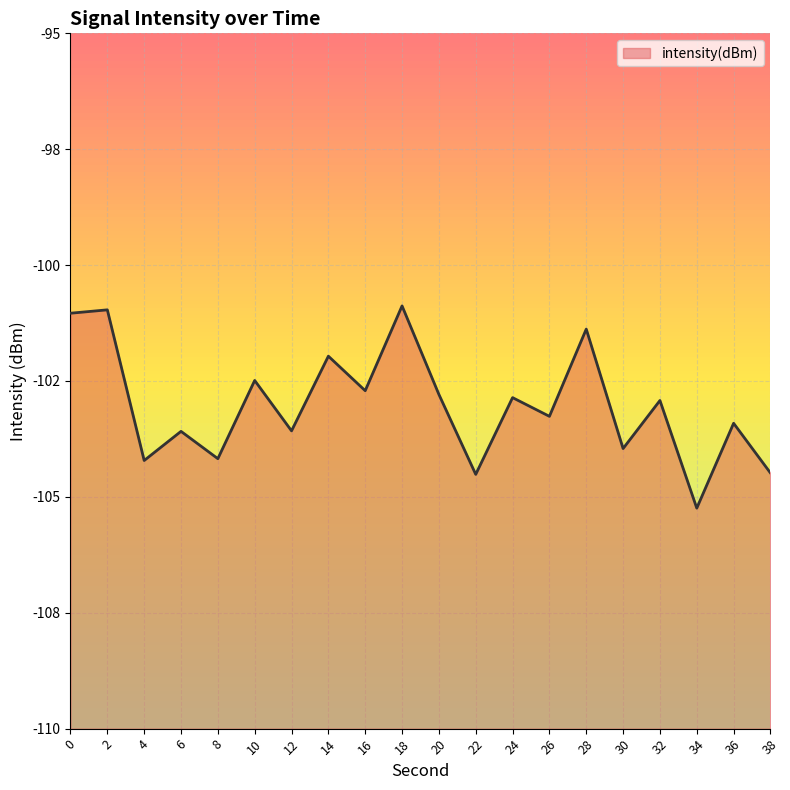

How many points are lower than both their immediate neighbors (excluding endpoints)?

8